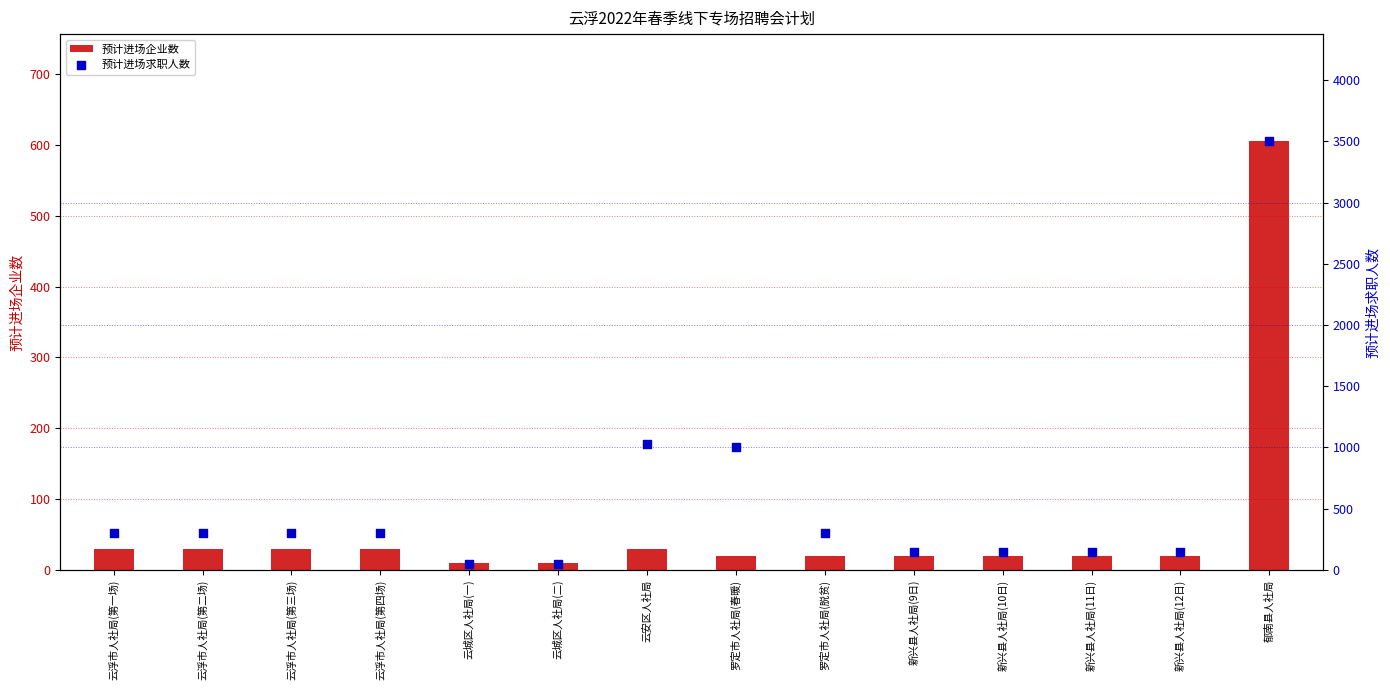

What is the total value across all series at 云安区人社局?

1057